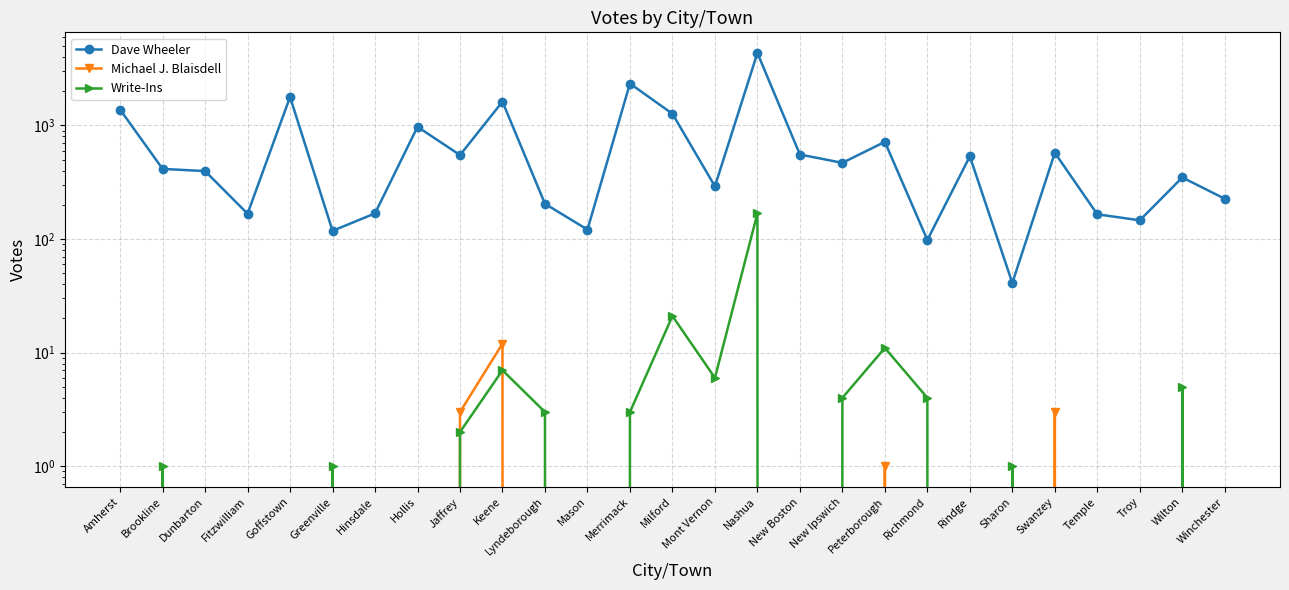

How many categories are shown in the chart?

27